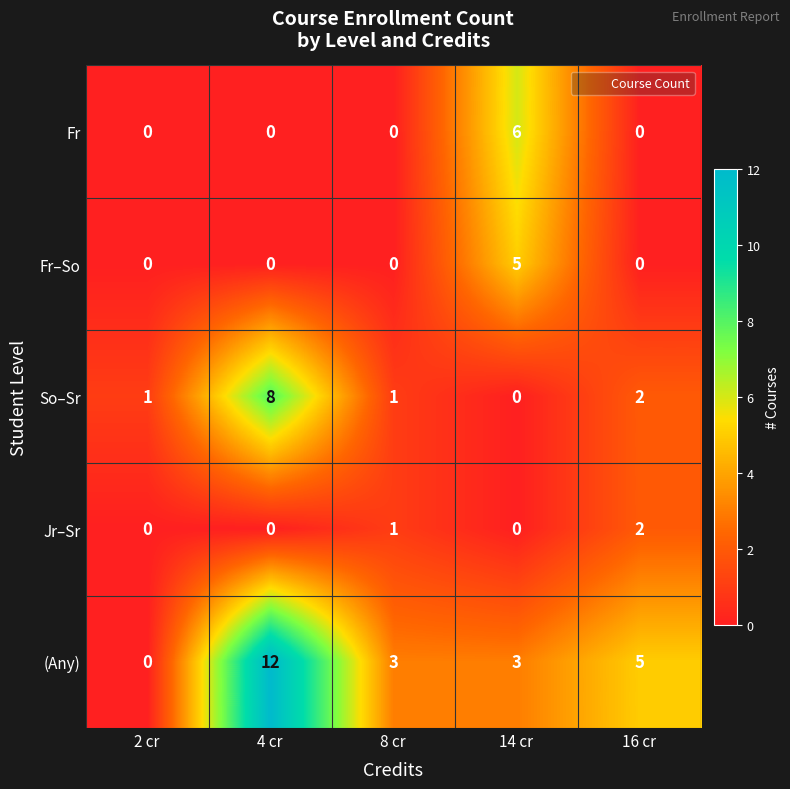

Between 2 cr and 4 cr, which series saw the biggest shift?

(Any)